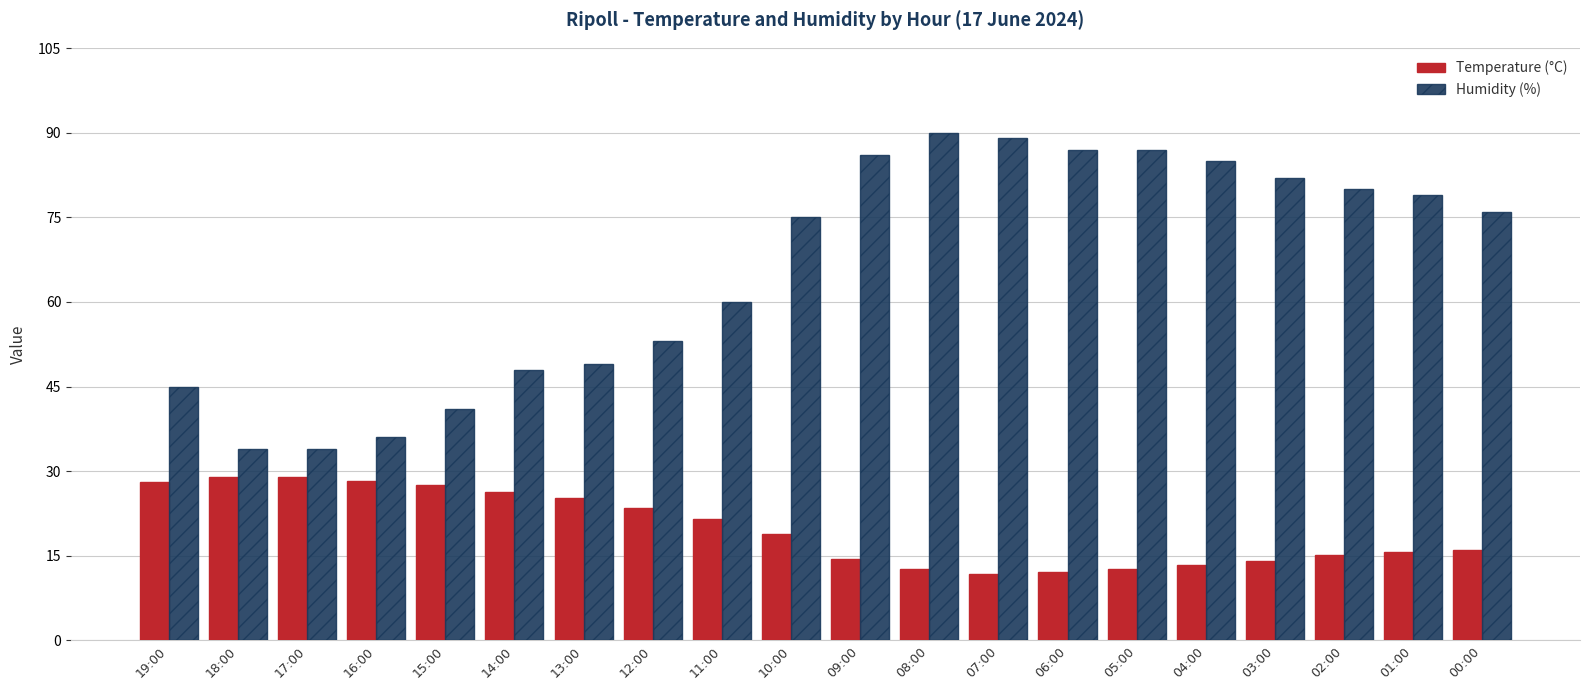

What is the value of the Temperature (°C) bar at the 13th from the left?

11.8